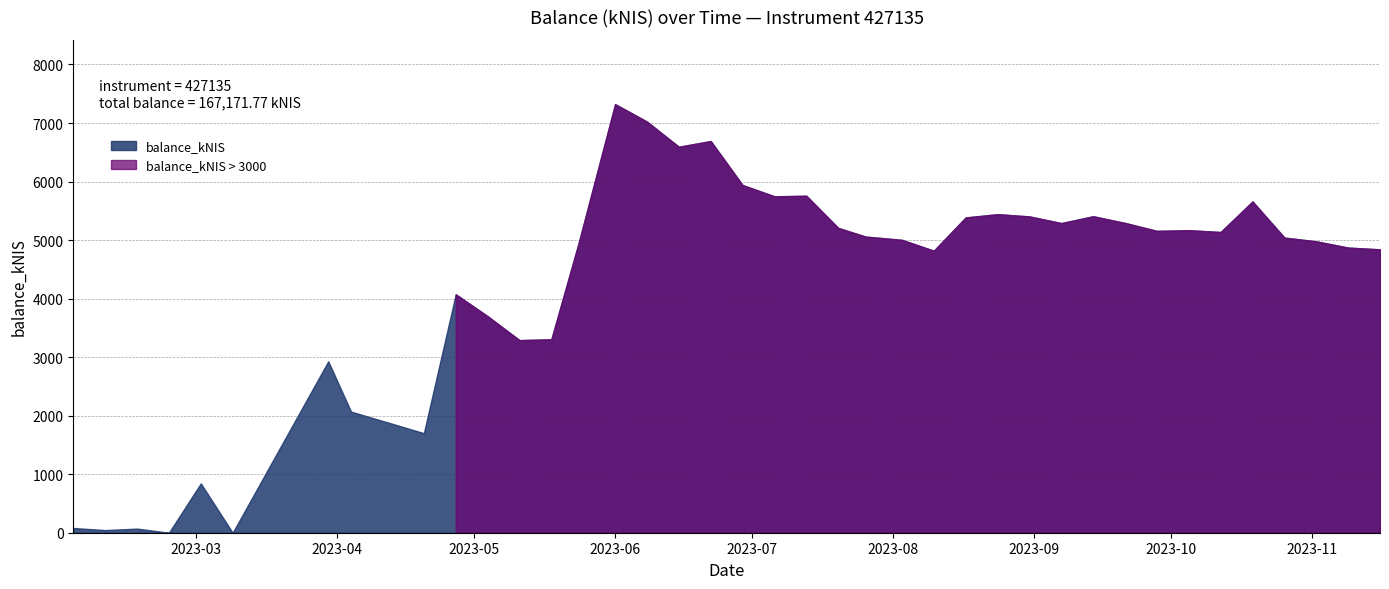

What is the greatest value displayed?

7322.4